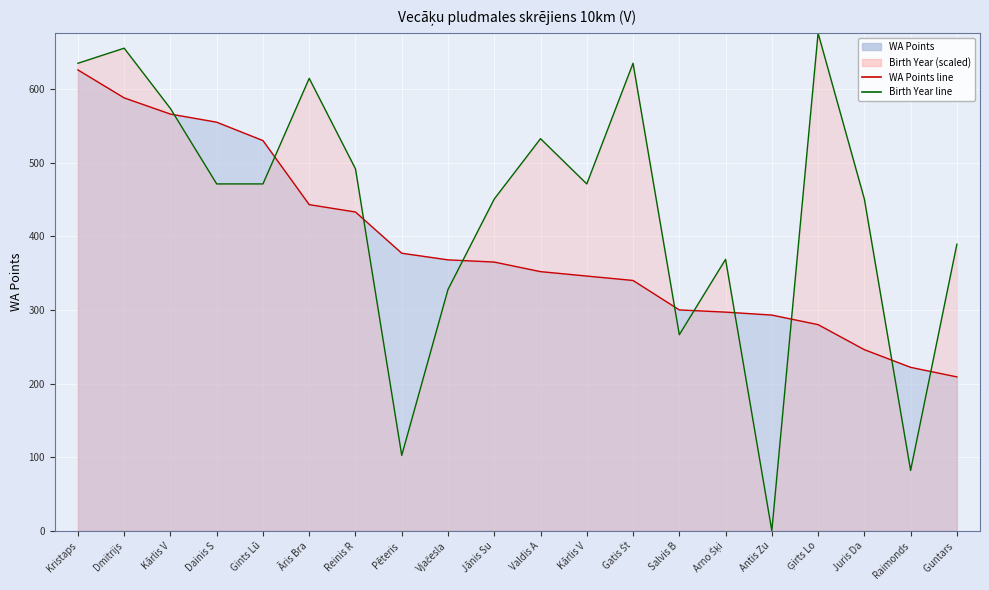

After their last crossing, which series has the higher values: WA Points line or Birth Year line?

Birth Year line